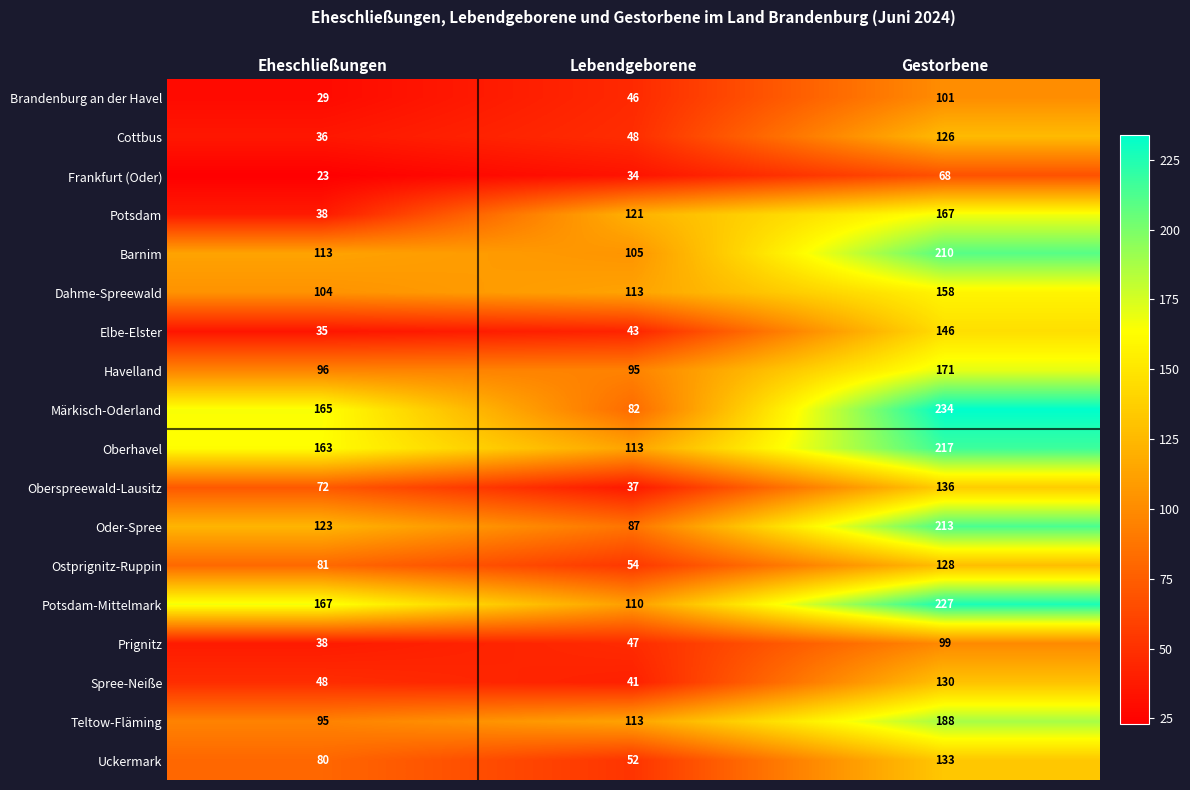

Rank the categories by Oberspreewald-Lausitz value from lowest to highest.

Lebendgeborene, Eheschließungen, Gestorbene